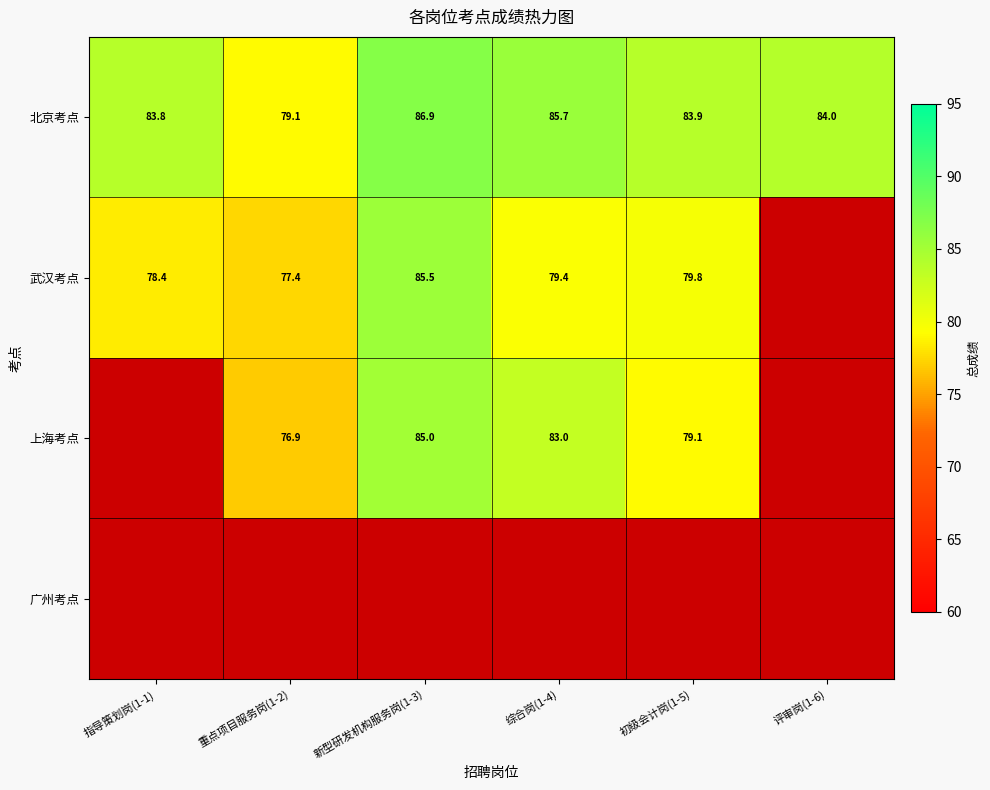

Which category has the highest value across all series?

新型研发机构服务岗(1-3)